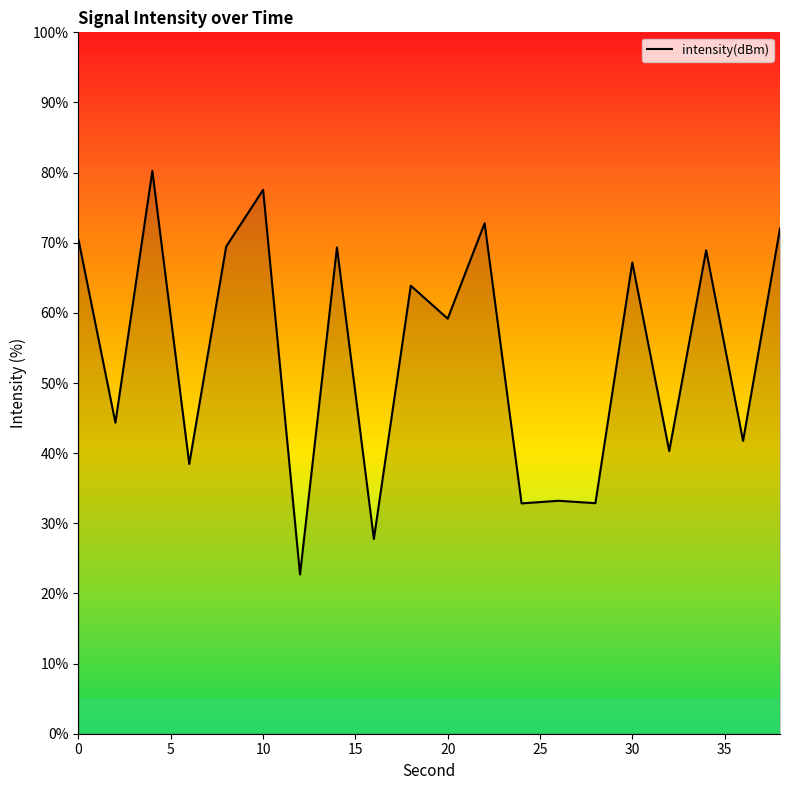

How many series are shown in this chart?

1